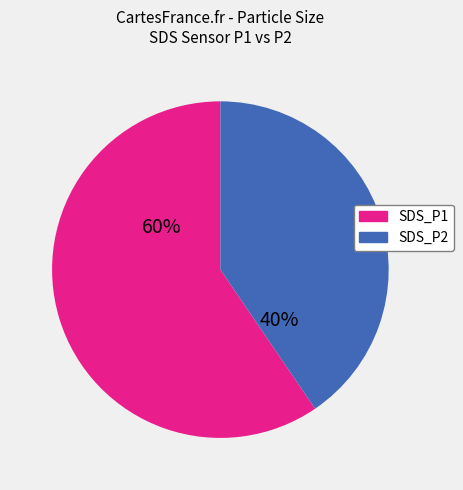

To the nearest percent, what portion does SDS_P1 represent?

60%